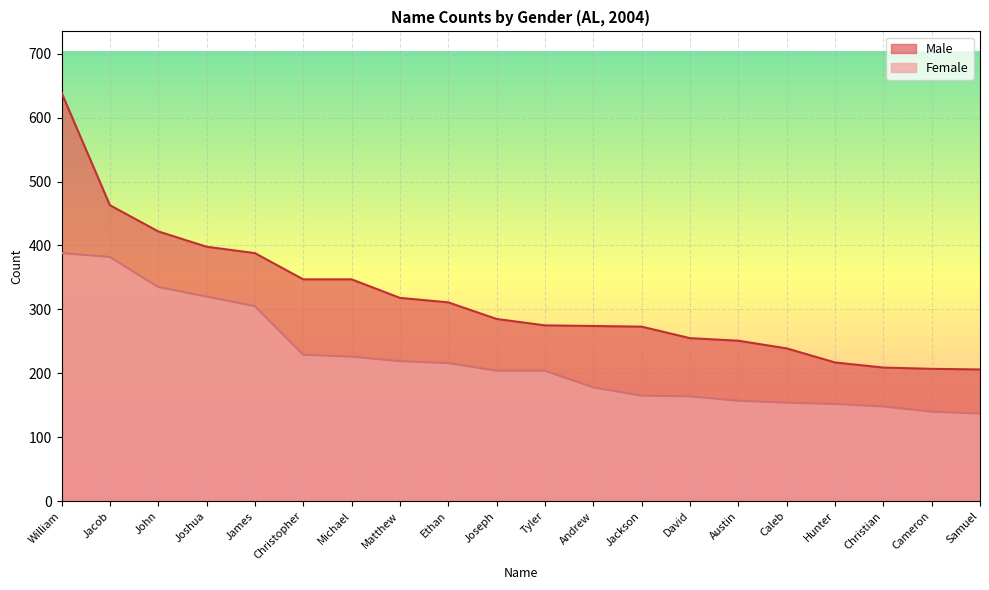

How many lines are shown in the chart?

2